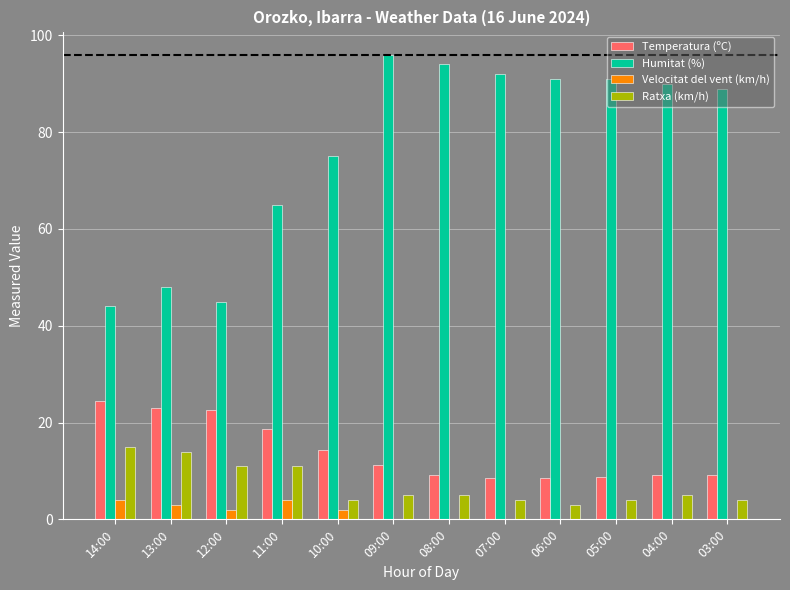

What is the sum of all Velocitat del vent (km/h) values?

15.0